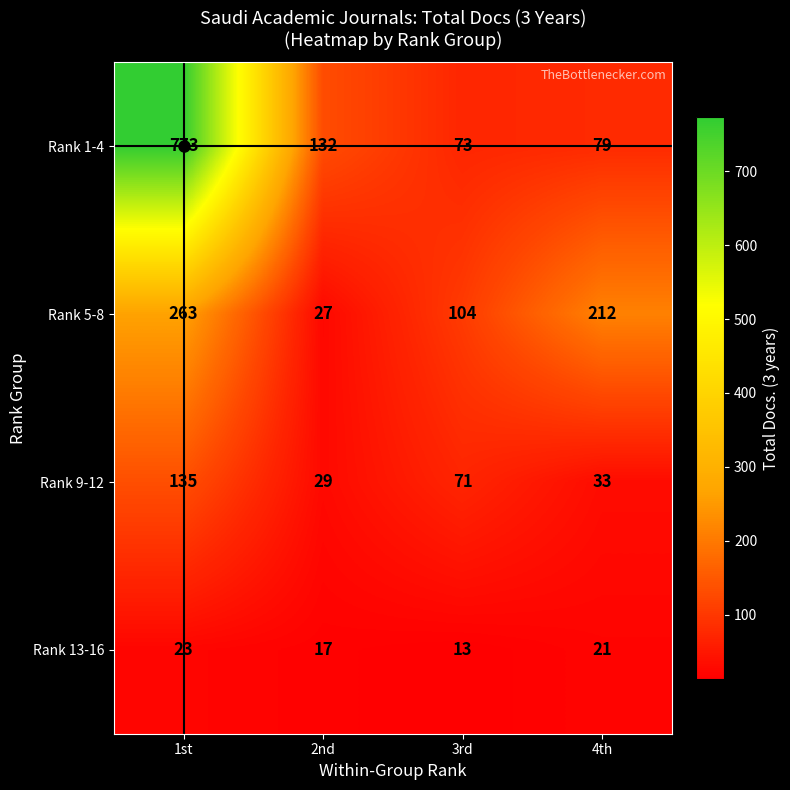

The value of Rank 9-12 at 1st is 191. True or false?

False